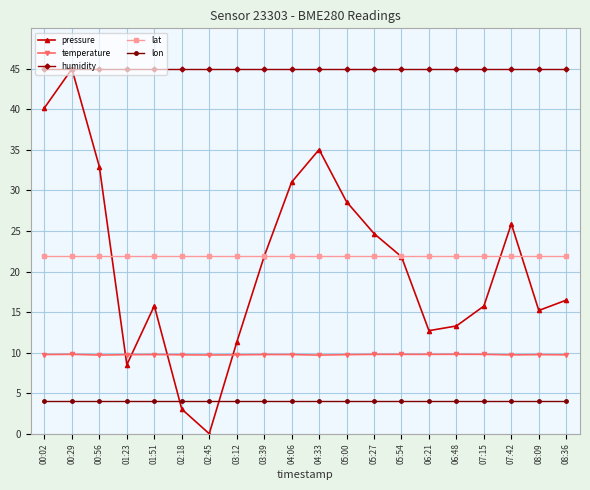

At how many categories does at least one series exceed 30?

20